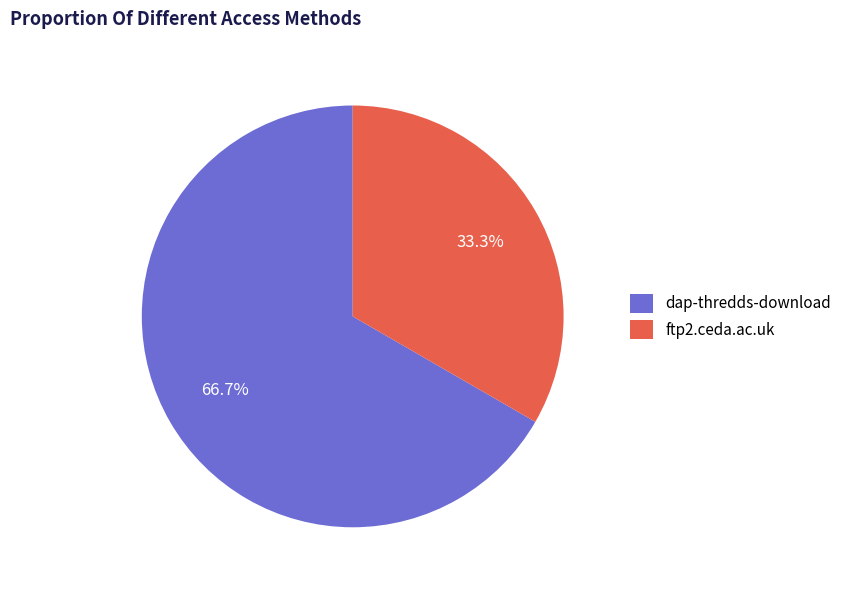

What is the total percentage of ftp2.ceda.ac.uk and dap-thredds-download?

100.0%